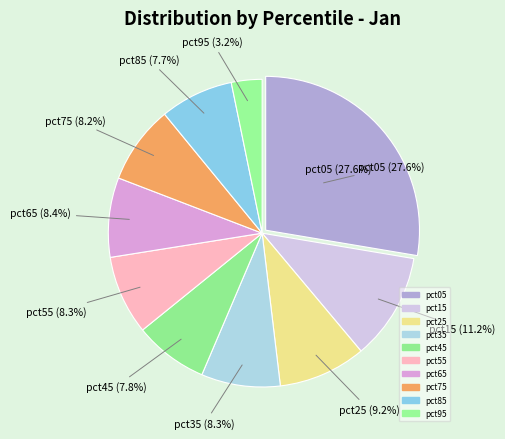

To the nearest percent, what percentage of the pie is pct65?

8%